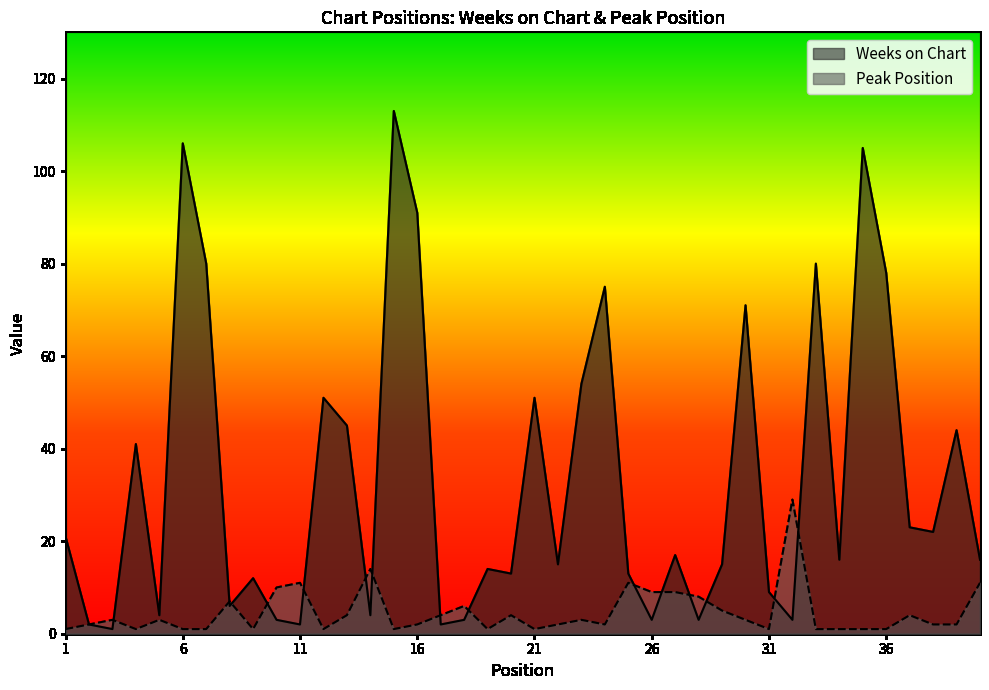

What is the sum of the Peak Position values at 8 and 11?

18